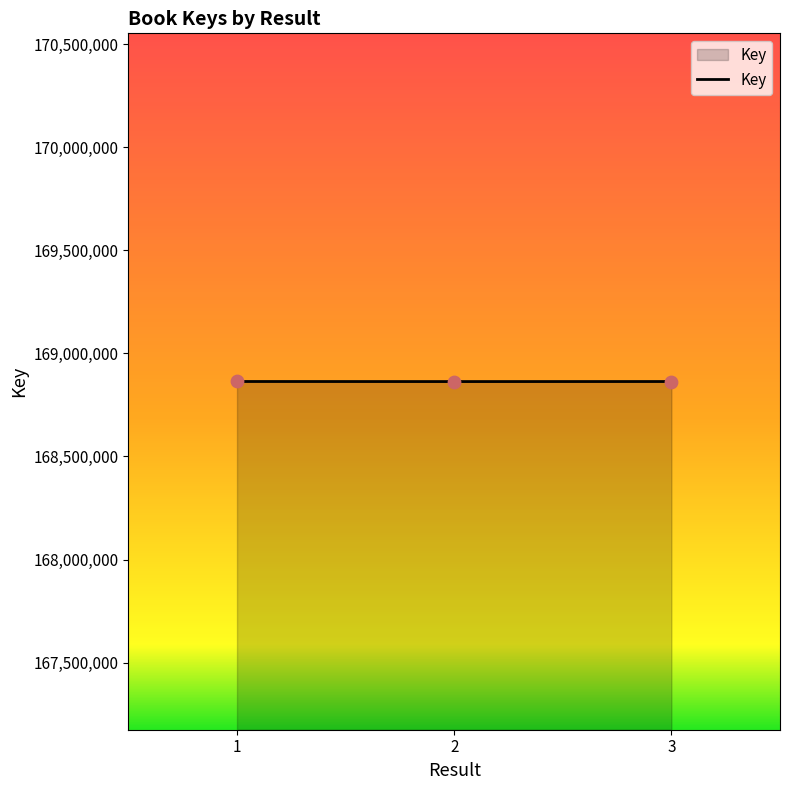

Approximately how many times larger is the value at 3 compared to 1?

1.0